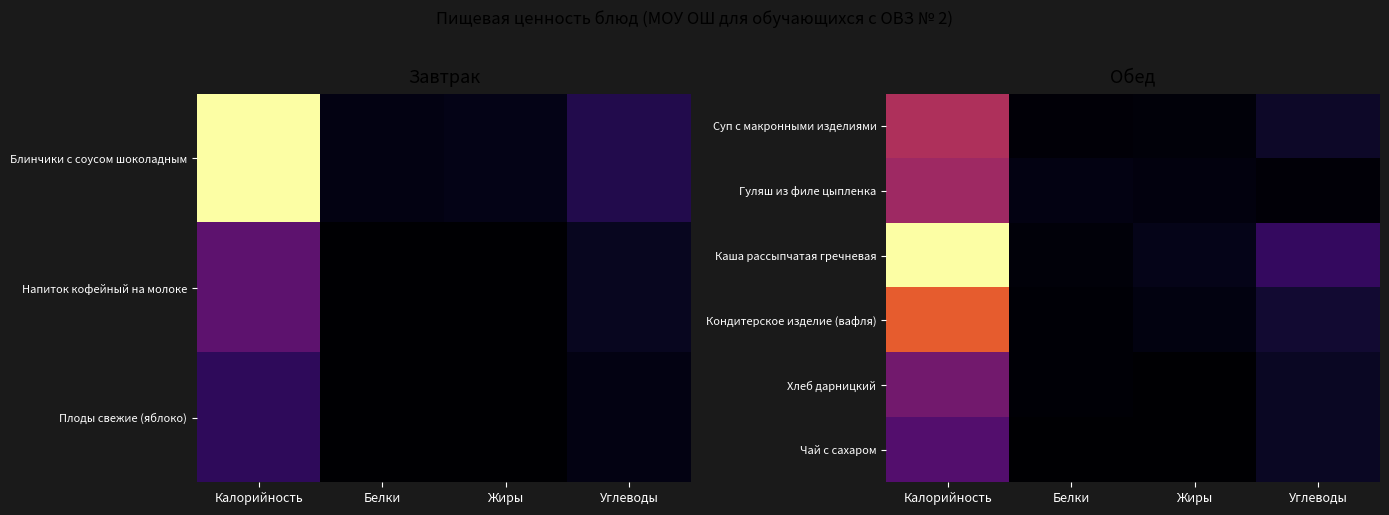

Is it true that Хлеб дарницкий equals 131.6 at Калорийность?

False